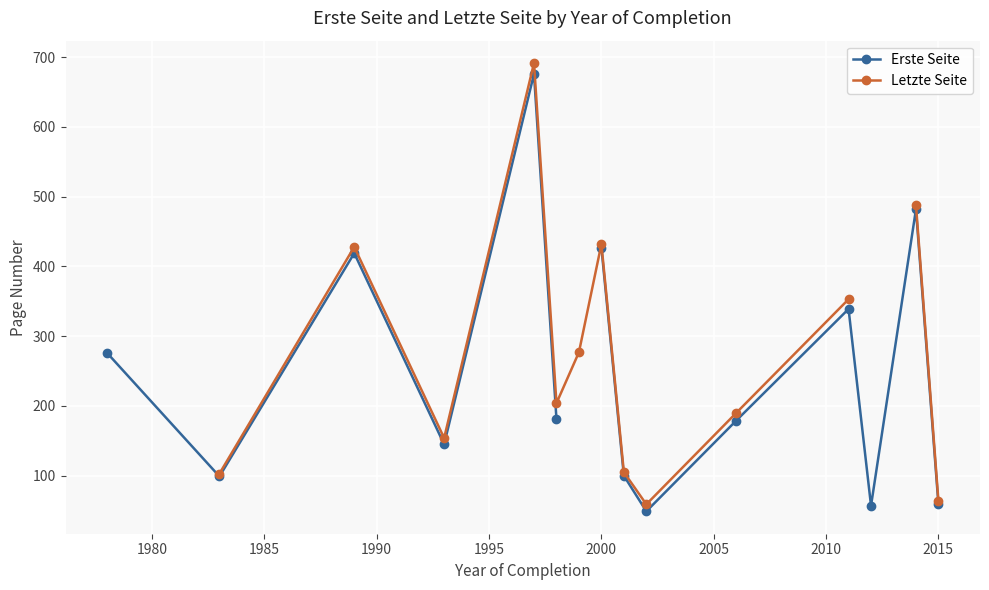

What is the minimum value shown in the chart?

49.0